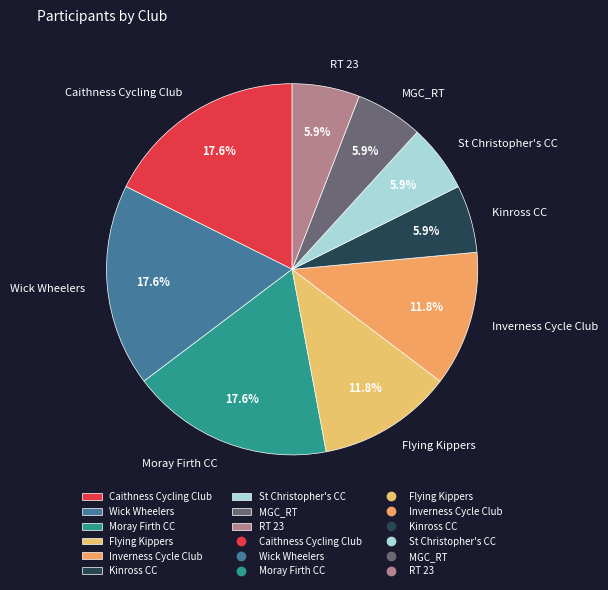

How many segments does this pie chart have?

9